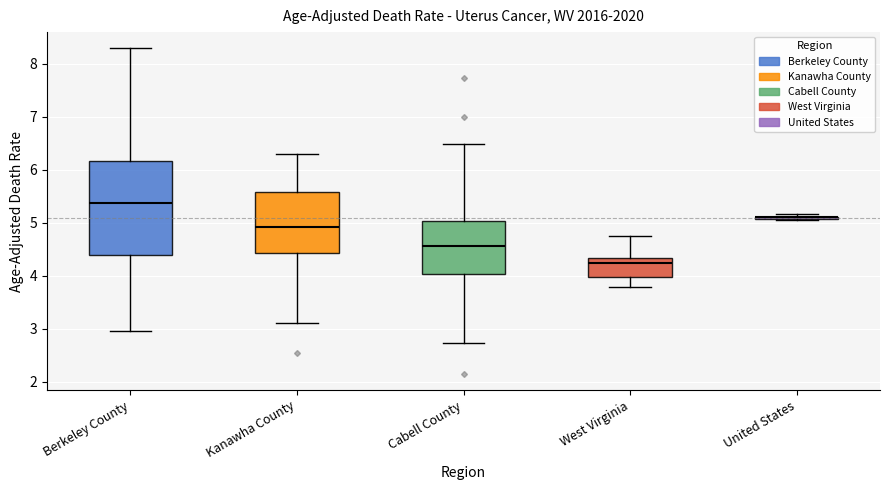

Reading left to right, read every box against the y-axis: the position of its median line, the range the box covers, and the ends of its whiskers. The values are not printed on the chart, so give them approximately, as read against the axis.

Berkeley County: median 5.4, box 4.4 to 6.2, whiskers 3.0 to 8.3
Kanawha County: median 4.9, box 4.4 to 5.6, whiskers 3.1 to 6.3
Cabell County: median 4.6, box 4.0 to 5.0, whiskers 2.7 to 6.5
West Virginia: median 4.3 (just below the box's upper edge), box 4.0 to 4.3, whiskers 3.8 to 4.7
United States: box collapsed to a line at 5.1, whiskers 5.1 to 5.2